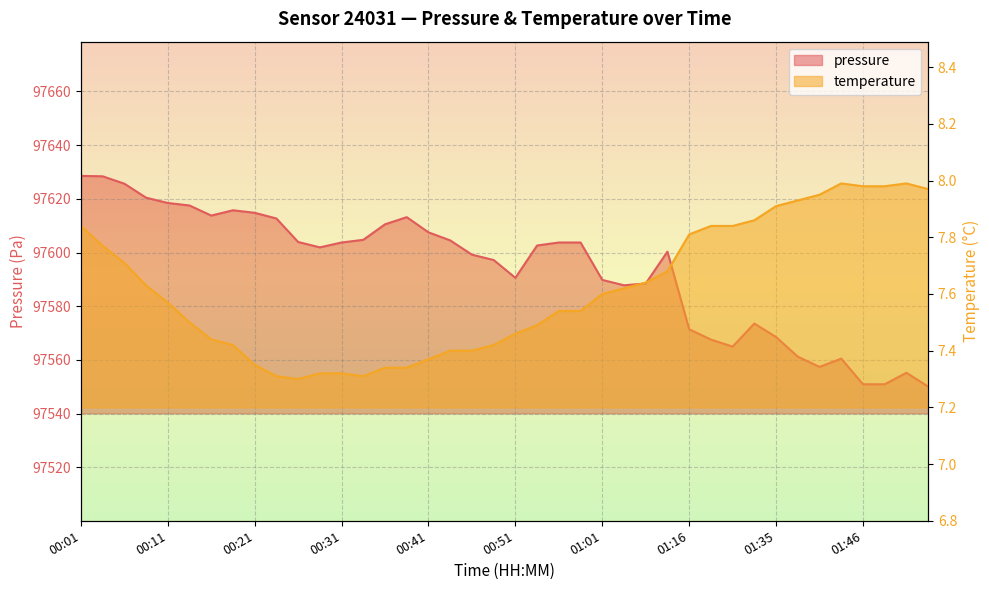

Which category has the lowest value across all series?

00:26